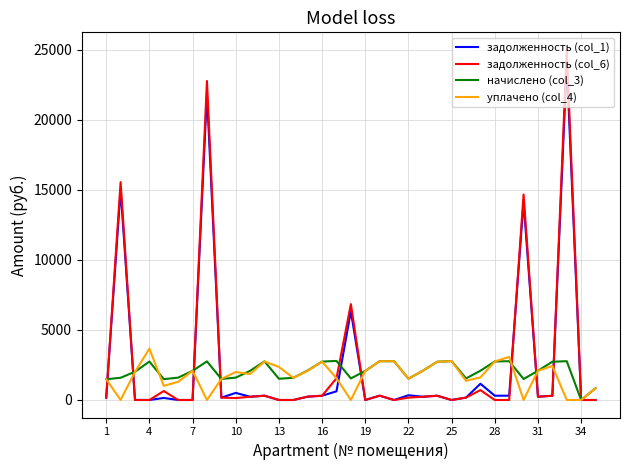

What is the maximum value for задолженность (col_6)?

25010.2